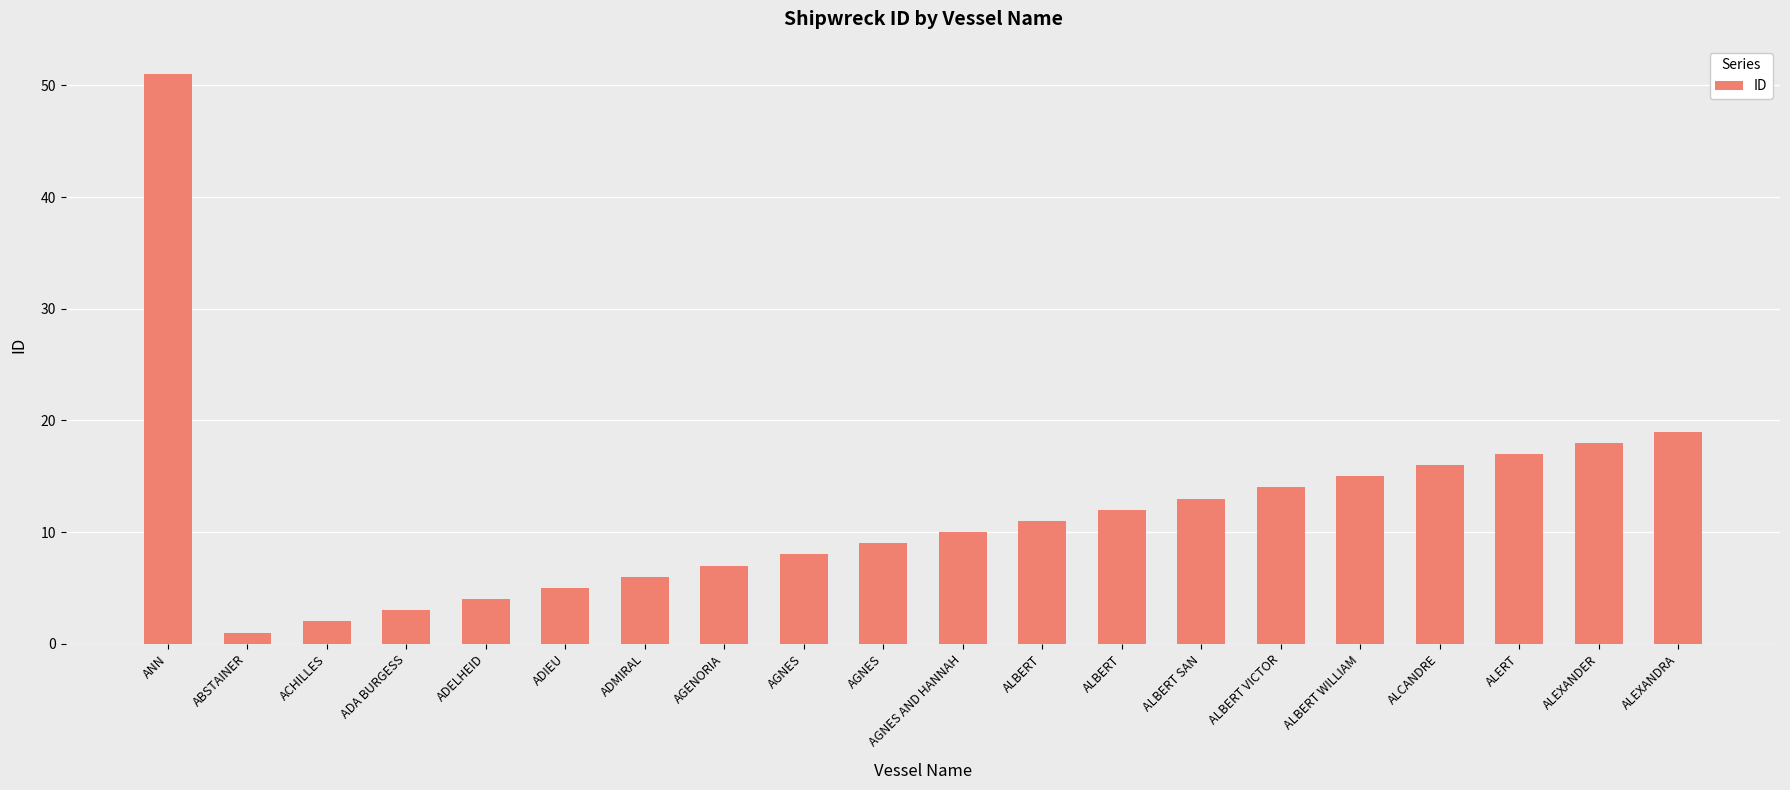

What is the label of the 11th bar from the right?

AGNES